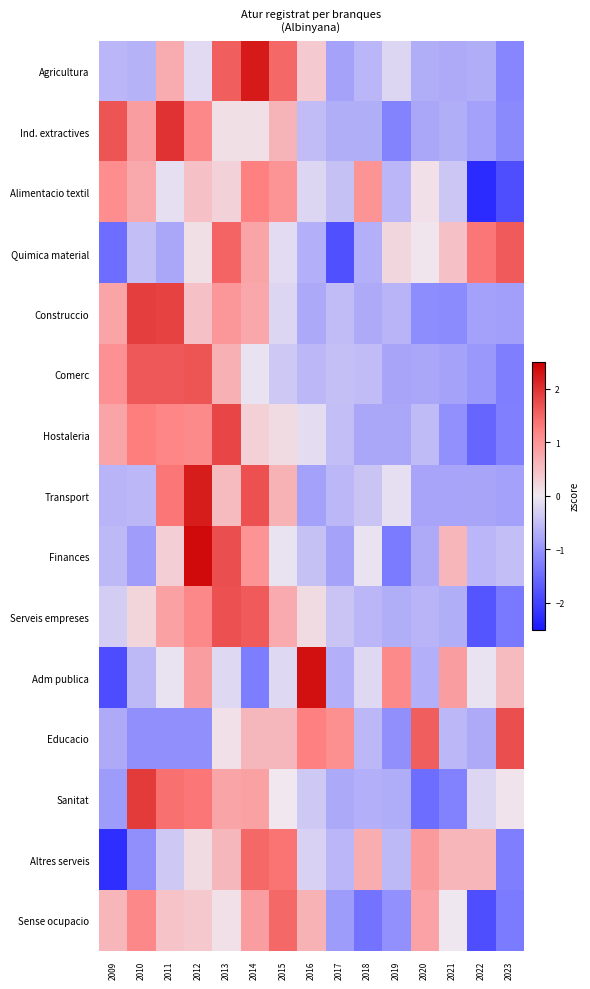

What is the total value across all series at 2014?

12.2